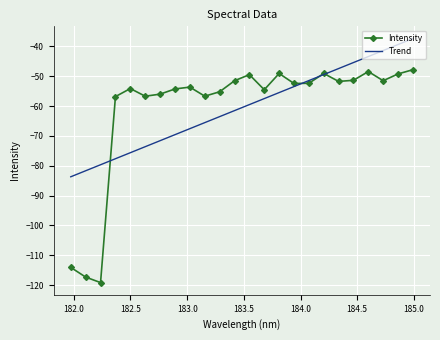

What is the maximum value for Intensity?

-47.8